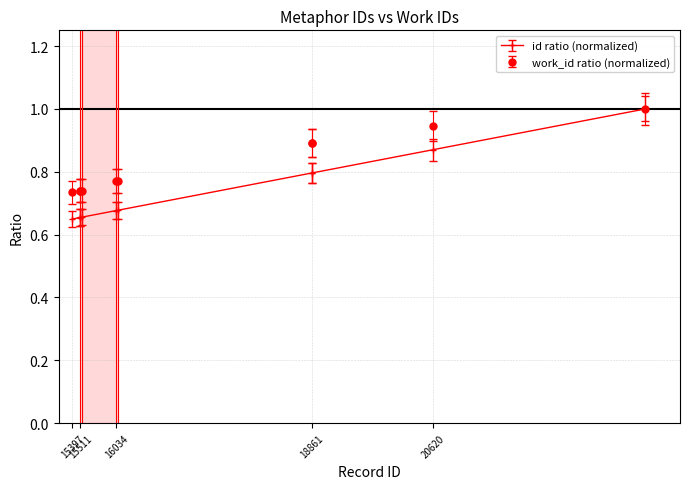

At how many categories does at least one series exceed 0?

10